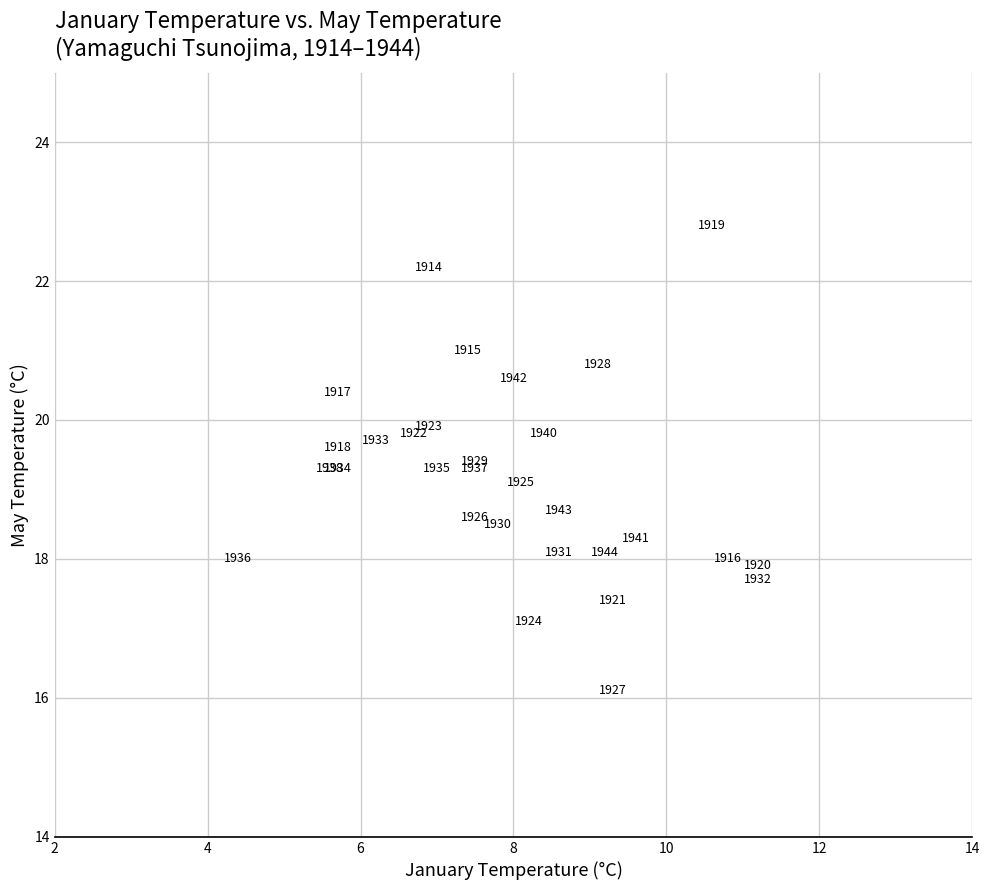

What Y value in the scatter plot is closest to 19?

19.1